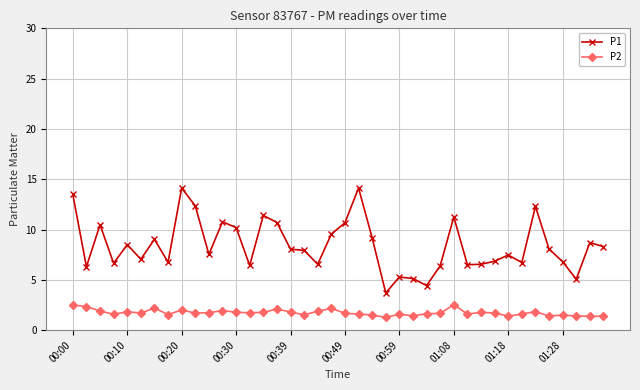

Rank the series by their average value, from highest to lowest.

P1, P2